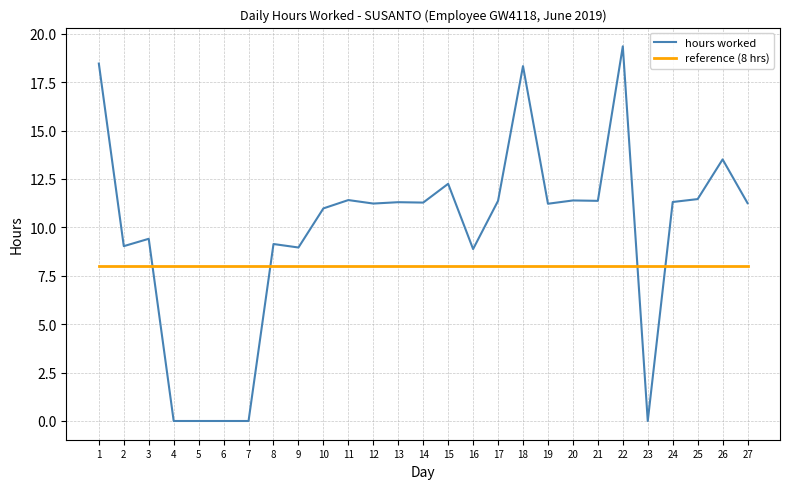

True or false: hours worked has a value of 0.0 at 4.

True